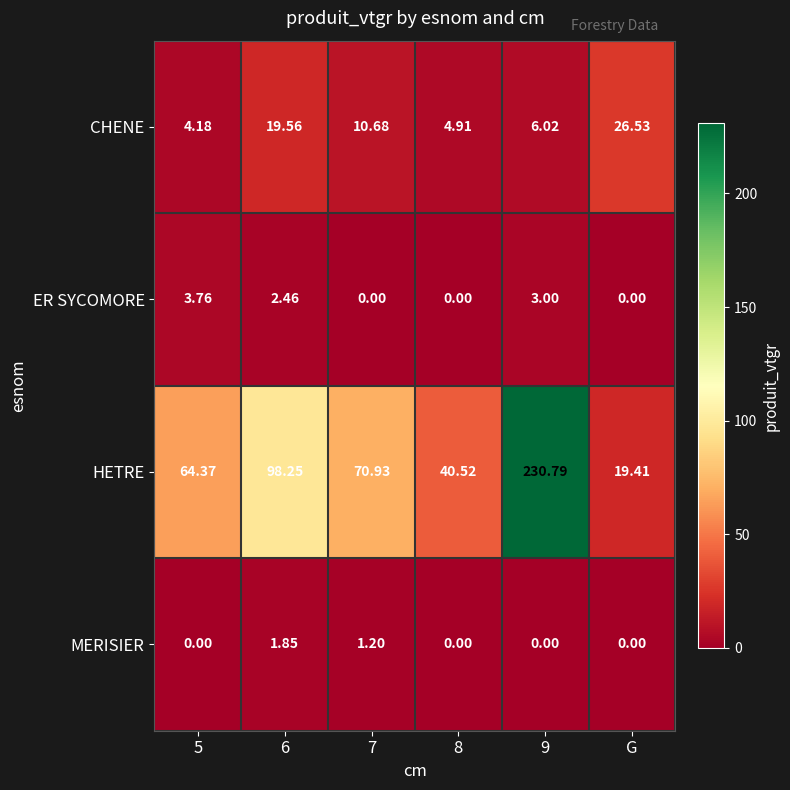

Which series has the largest total across all categories?

HETRE